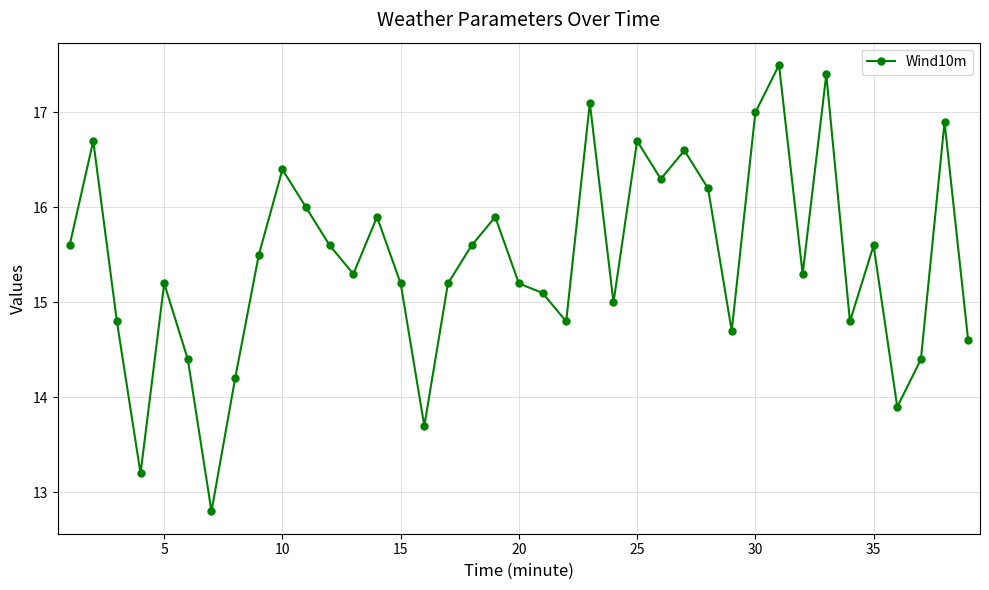

What is the greatest value displayed?

17.5